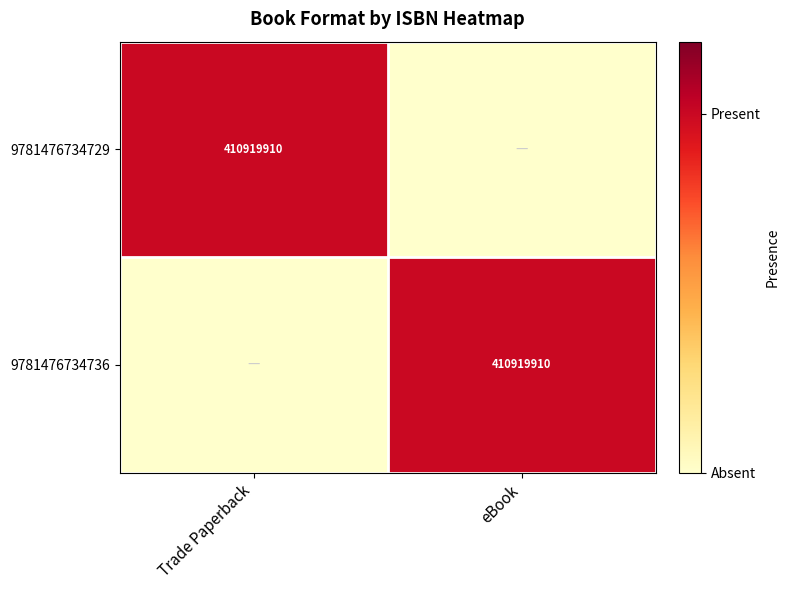

The value of 9781476734729 at Trade Paperback is 410919910. True or false?

True